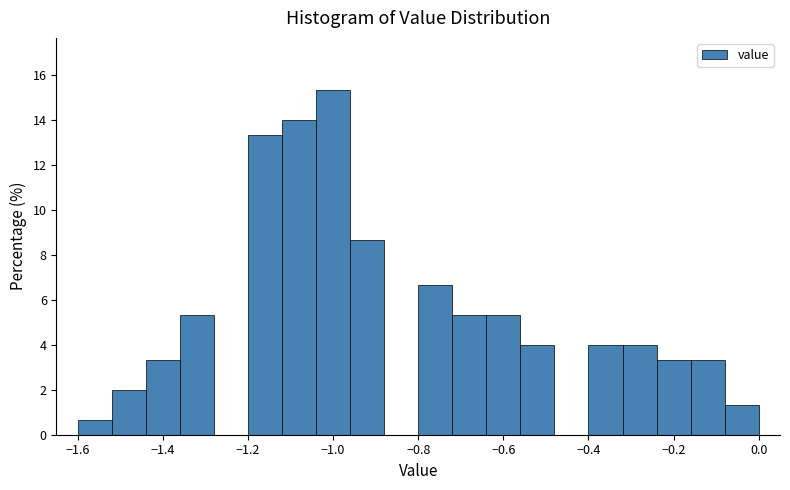

Reading left to right, list every bar in this chart as the range it spans on the x-axis followed by its height. The values are not printed on the chart, so give them approximately, as read against the axis.

-1.60 to -1.52: 0.6
-1.52 to -1.44: 2.0
-1.44 to -1.36: 3.4
-1.36 to -1.28: 5.4
-1.28 to -1.20: 0
-1.20 to -1.12: 13.4
-1.12 to -1.04: 14.0
-1.04 to -0.96: 15.4
-0.96 to -0.88: 8.6
-0.88 to -0.80: 0
-0.80 to -0.72: 6.6
-0.72 to -0.64: 5.4
-0.64 to -0.56: 5.4
-0.56 to -0.48: 4.0
-0.48 to -0.40: 0
-0.40 to -0.32: 4.0
-0.32 to -0.24: 4.0
-0.24 to -0.16: 3.4
-0.16 to -0.08: 3.4
-0.08 to 0.00: 1.4